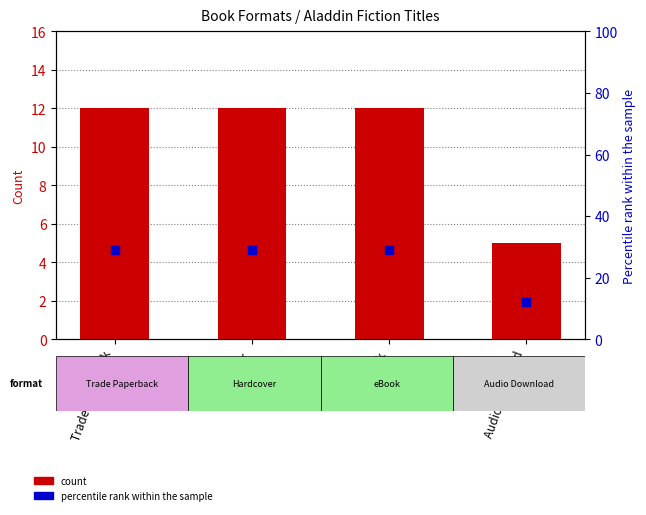

What are all the series names shown in the legend?

count, percentile rank within the sample